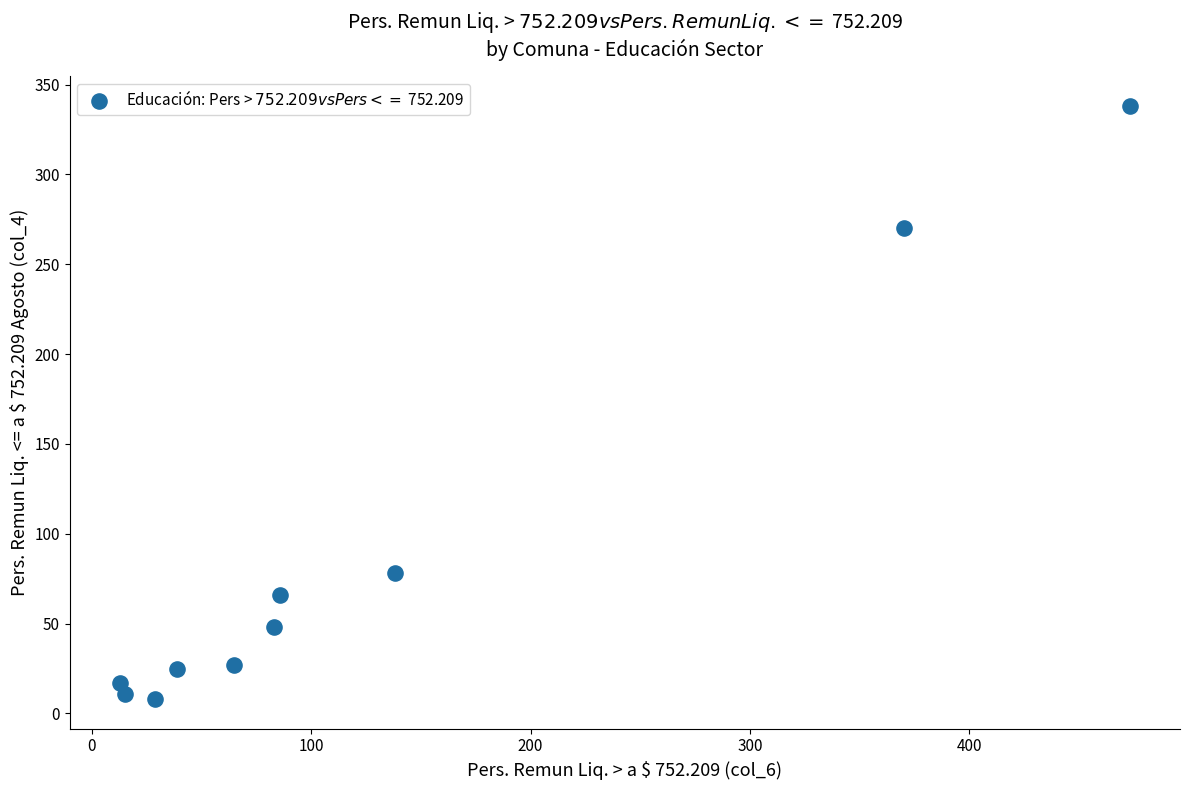

What is the range of Y values (max minus min)?

330